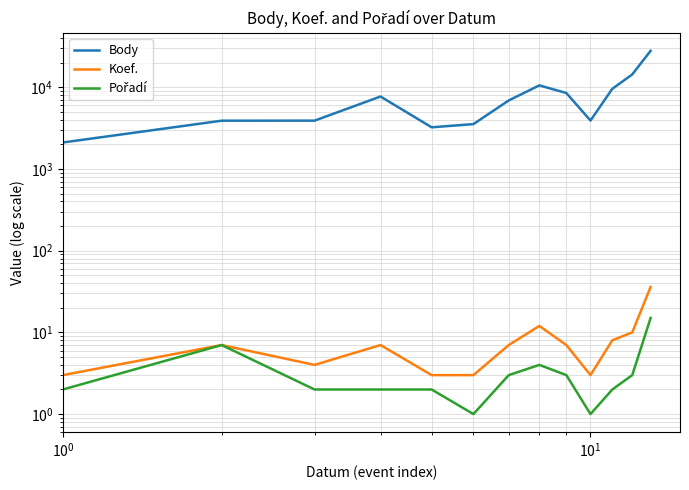

True or false: Pořadí has more than 2 points higher than both neighbors.

False